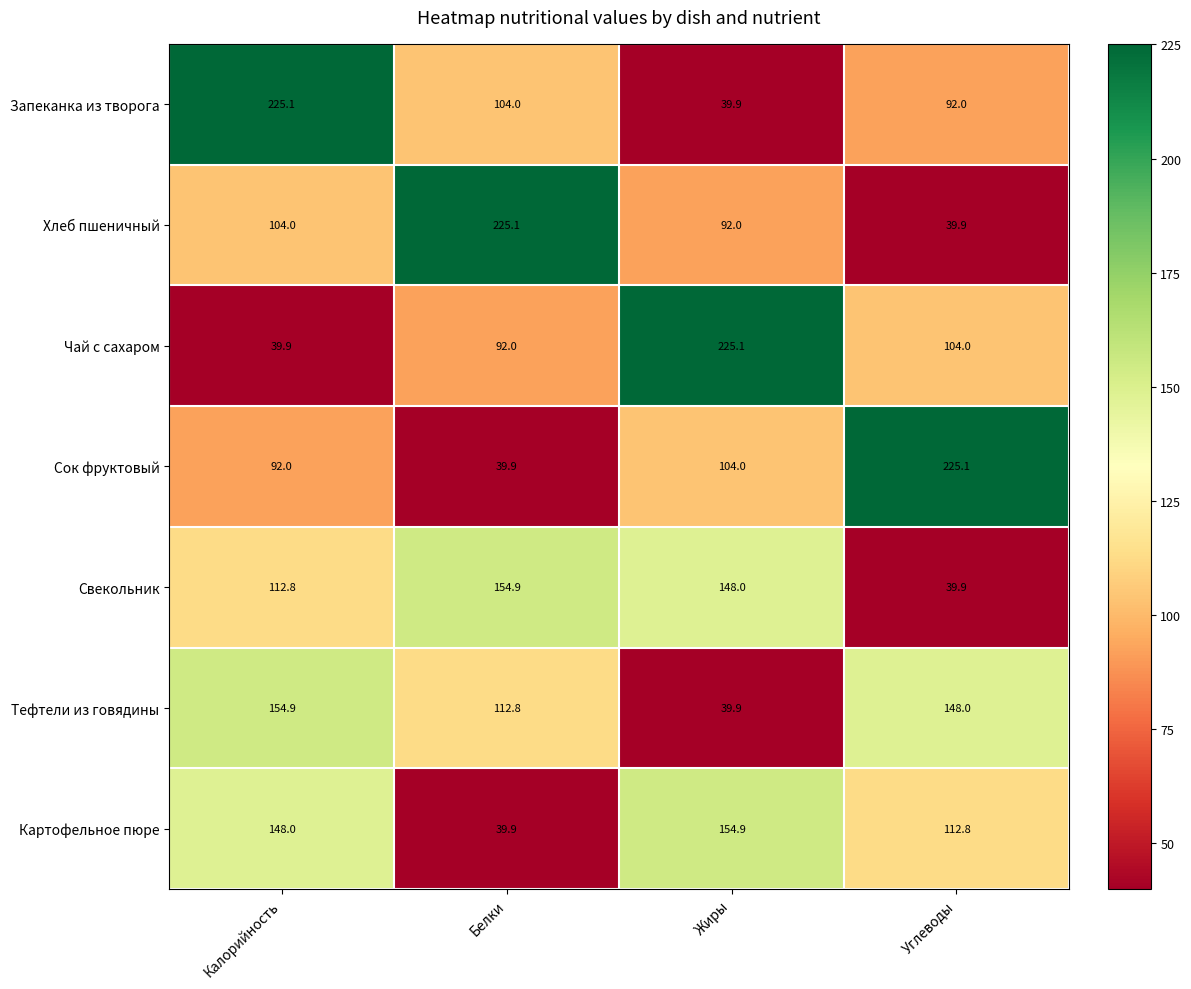

At how many categories does at least one series exceed 68?

4